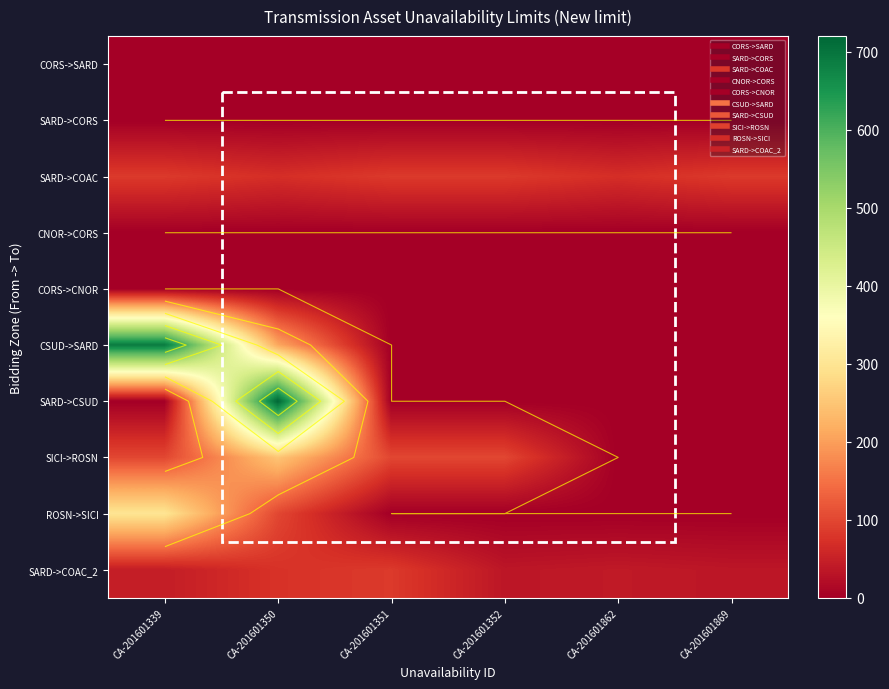

At CA-201601869, list the series in order from smallest to largest.

CORS->SARD, SARD->CORS, CNOR->CORS, CORS->CNOR, CSUD->SARD, SARD->CSUD, SICI->ROSN, ROSN->SICI, SARD->COAC_2, SARD->COAC